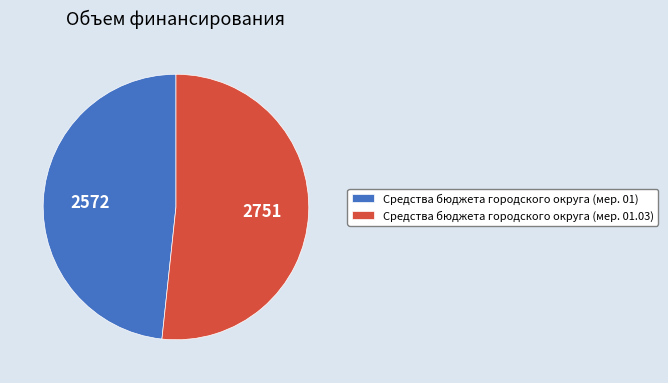

What is the ratio of the value at Средства бюджета городского округа (мер. 01) to the value at Средства бюджета городского округа (мер. 01.03)?

0.9